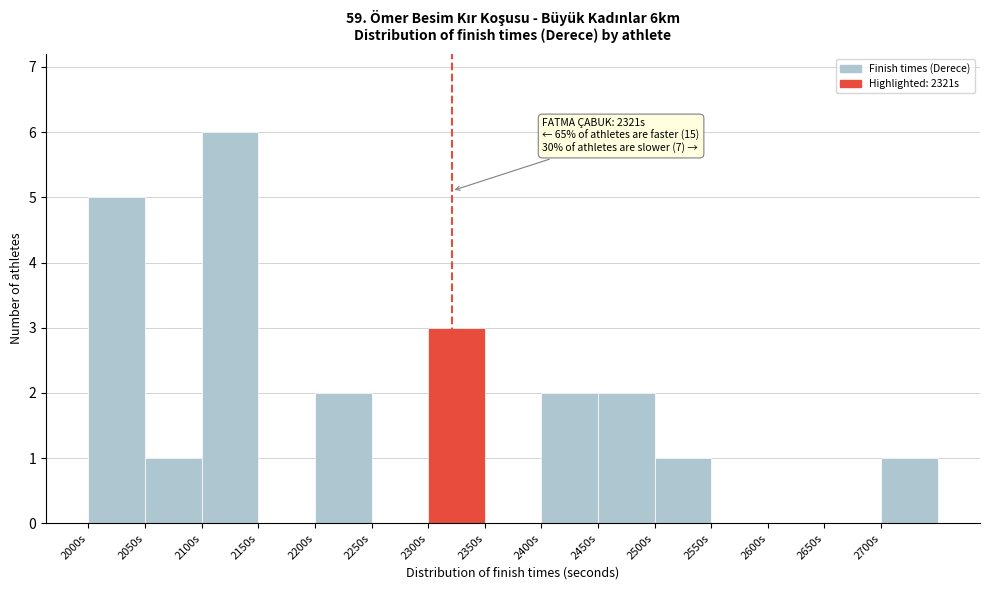

Over which range of the x-axis is the bar tallest?

2100 to 2150